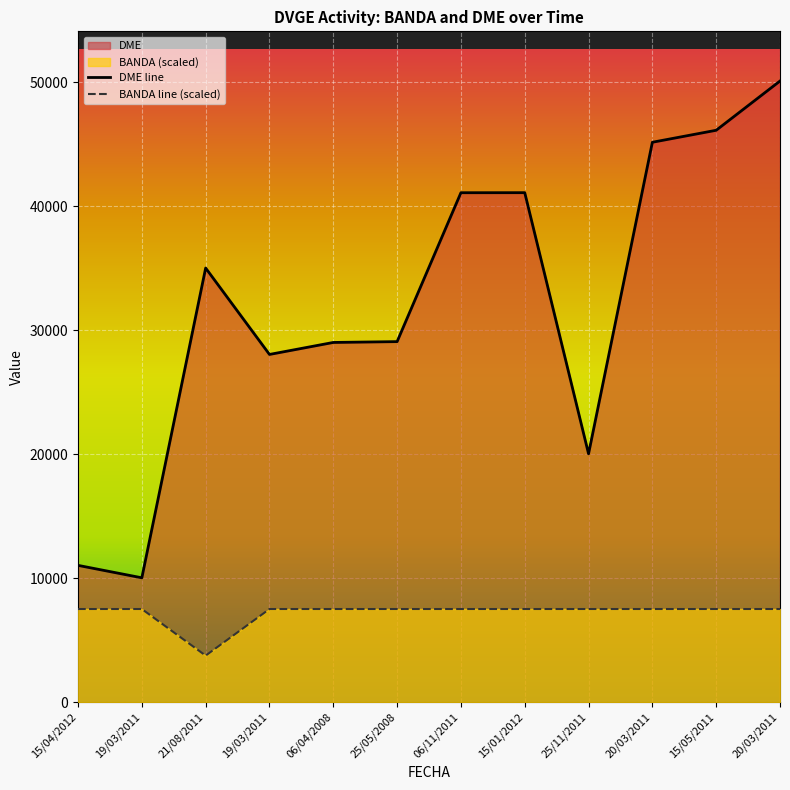

Which series has the widest spread of values?

DME line